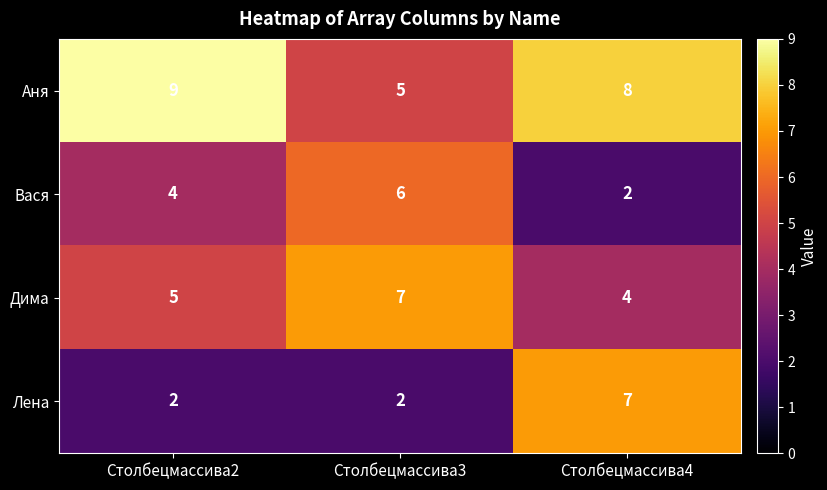

List the labels in order of Аня value, largest first.

Столбецмассива2, Столбецмассива4, Столбецмассива3